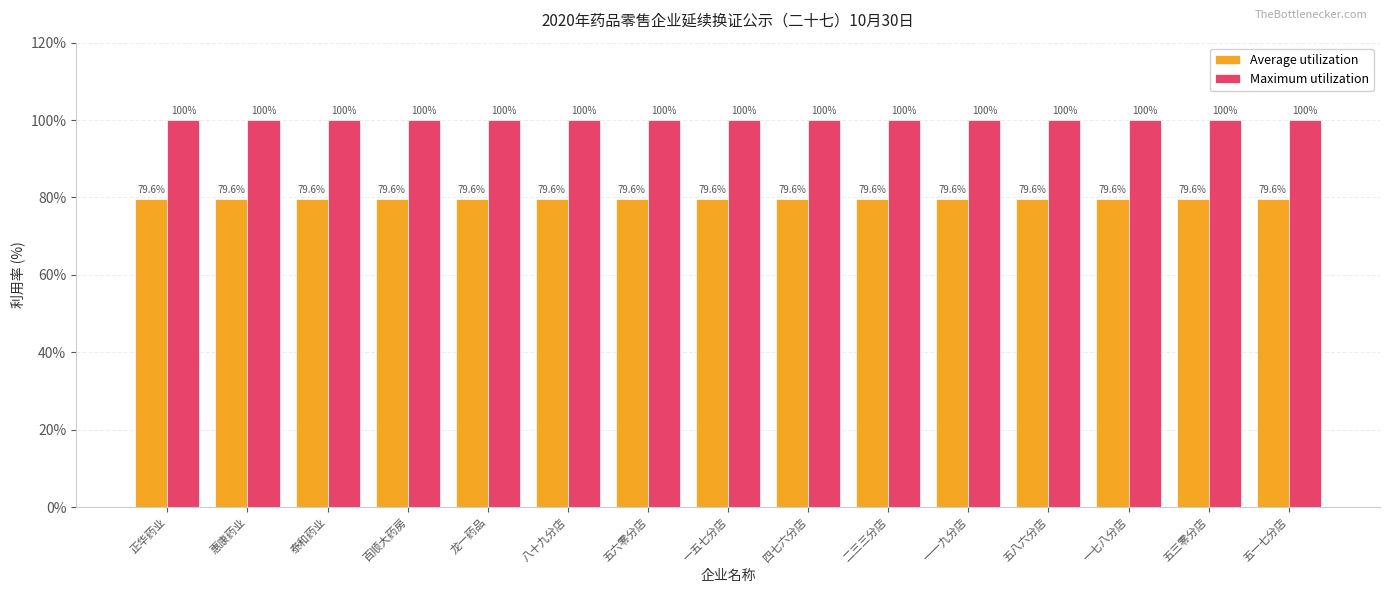

At how many categories does at least one series exceed 90?

15